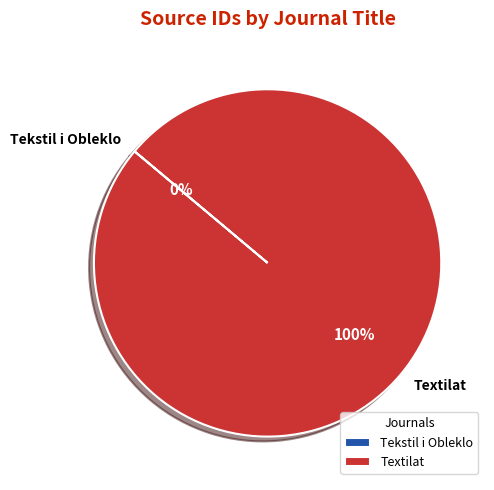

True or false: Textilat accounts for 86% of the total.

False